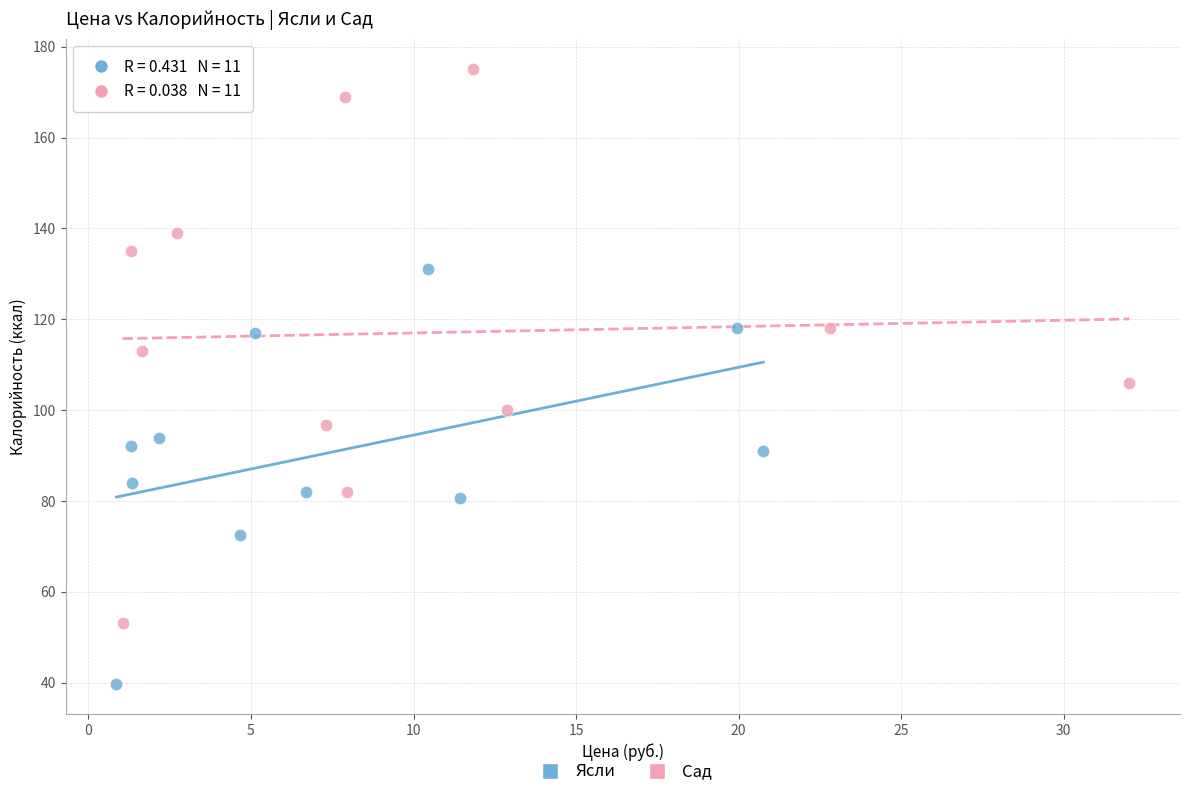

Which series reaches the maximum Y coordinate?

Сад